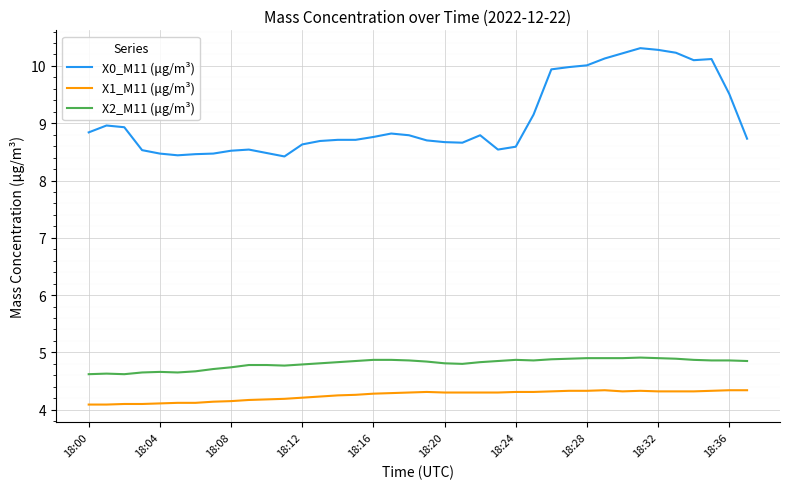

List the series in order of their peak value, highest first.

X0_M11 (μg/m³), X2_M11 (μg/m³), X1_M11 (μg/m³)